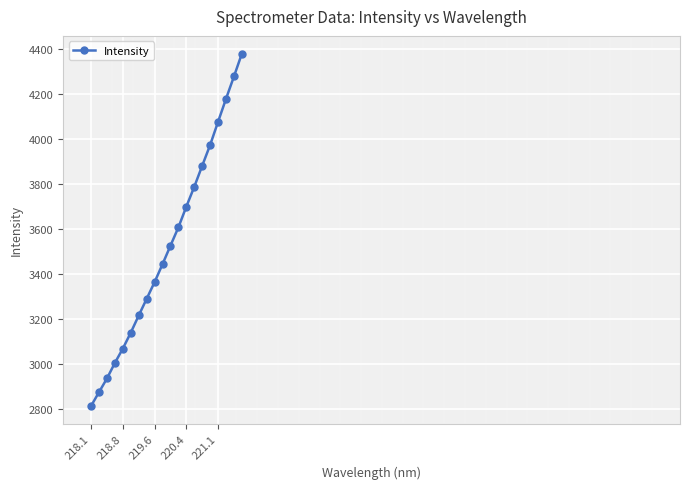

What is the value of the 14th point from the left?

3787.0